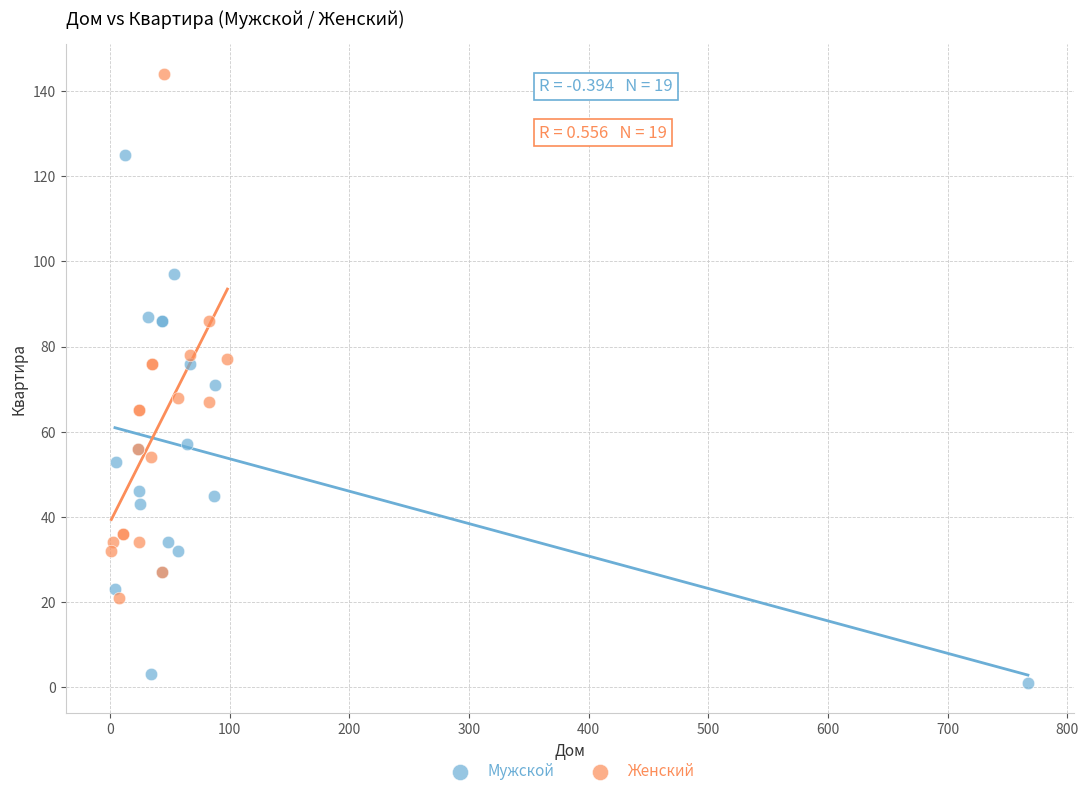

What are all the series names shown in the legend?

Мужской, Женский